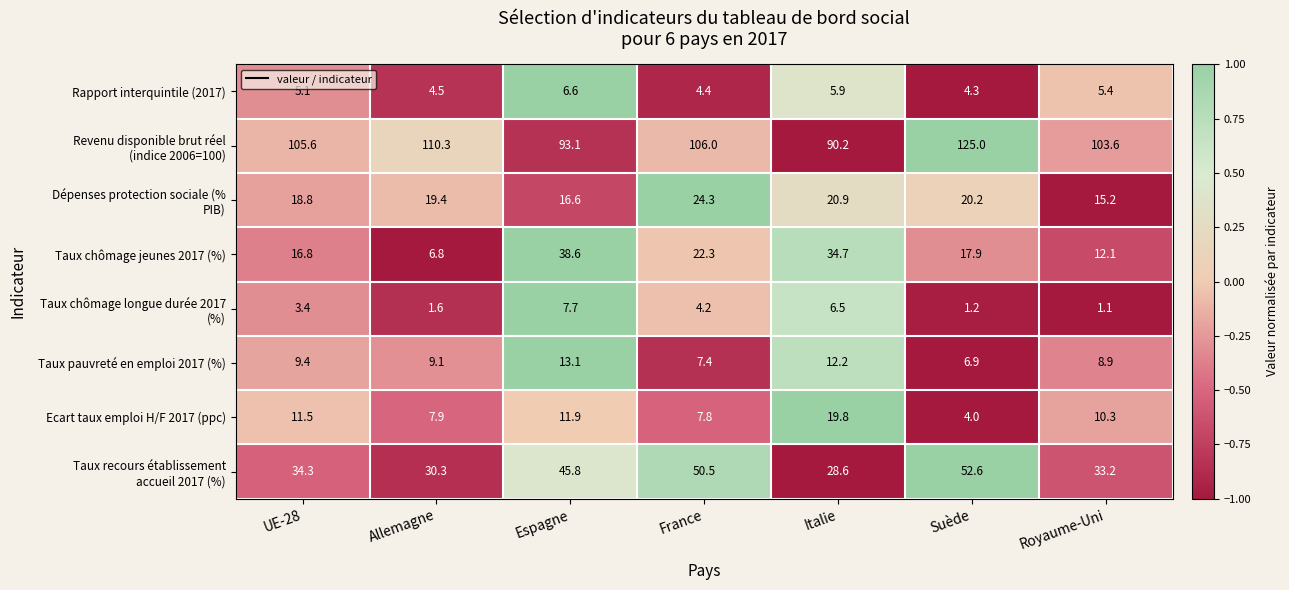

How many series are shown in this chart?

8